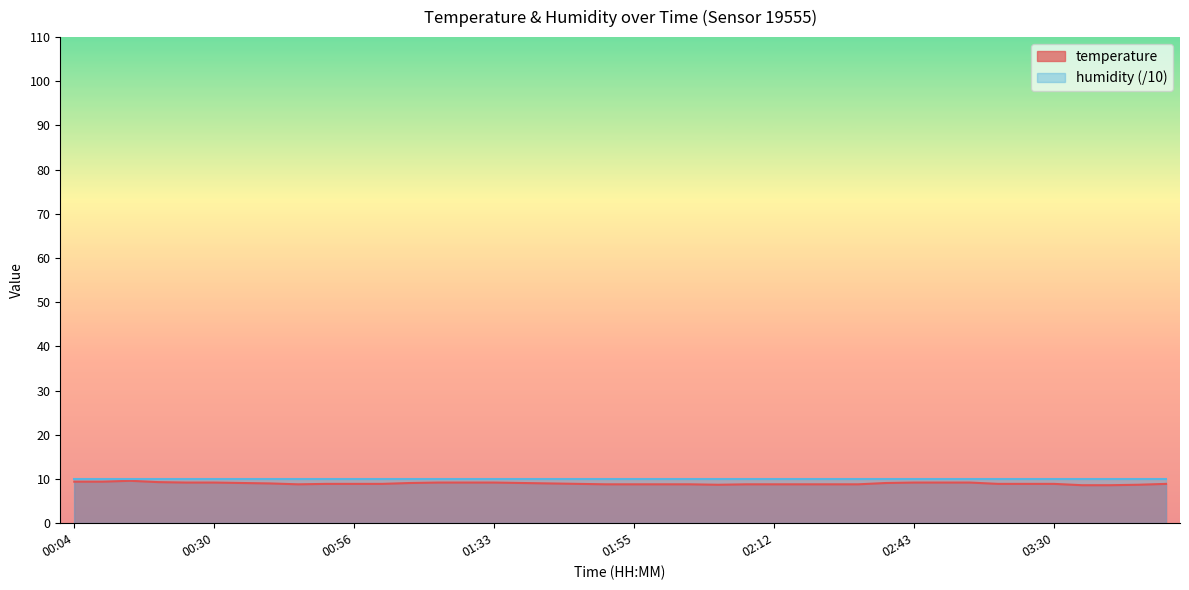

The chart shows a value of 3.4 at 00:30. True or false?

False